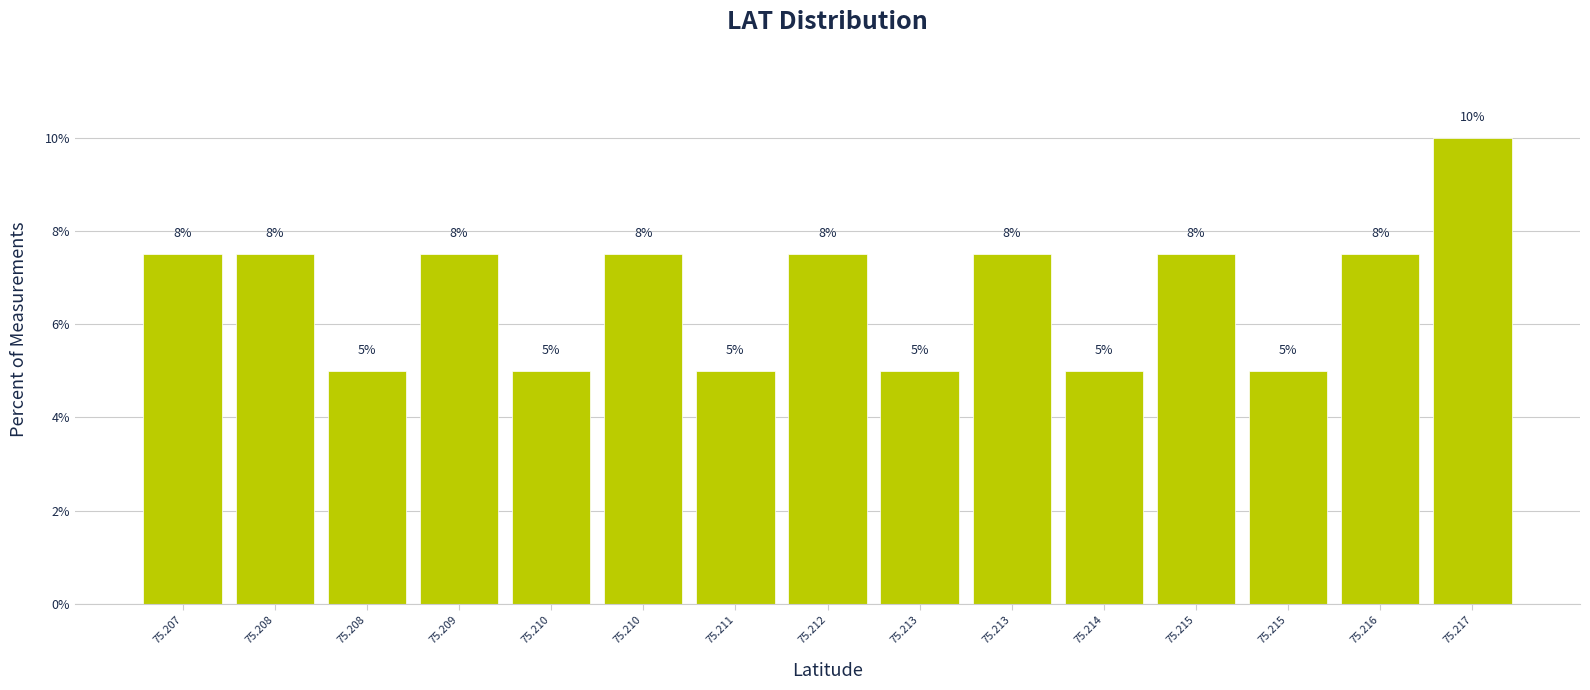

Are the bars horizontal?

No